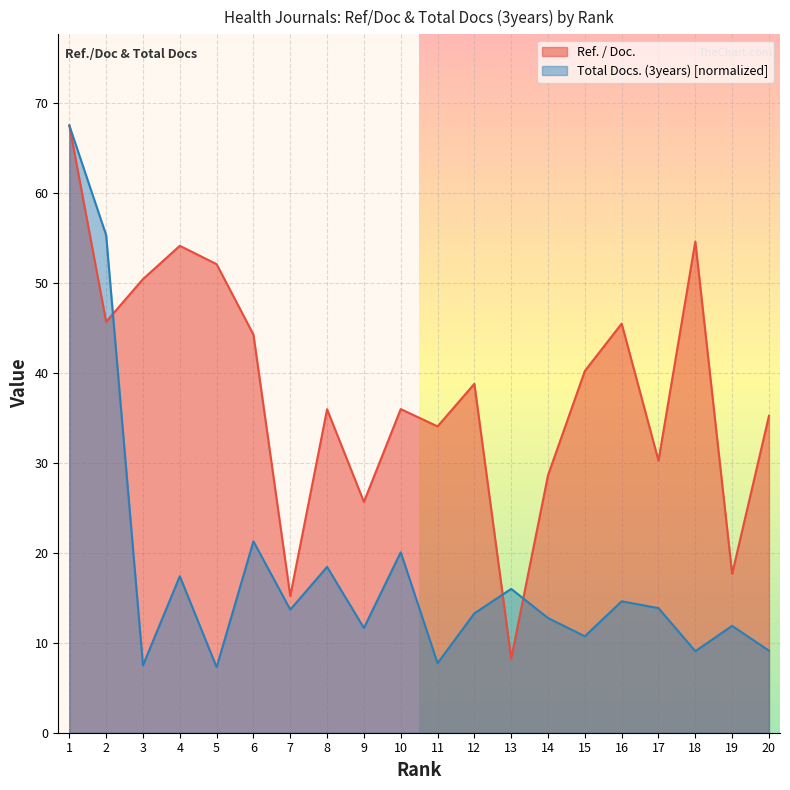

Which series has the widest spread of values?

Total Docs. (3years) [normalized]